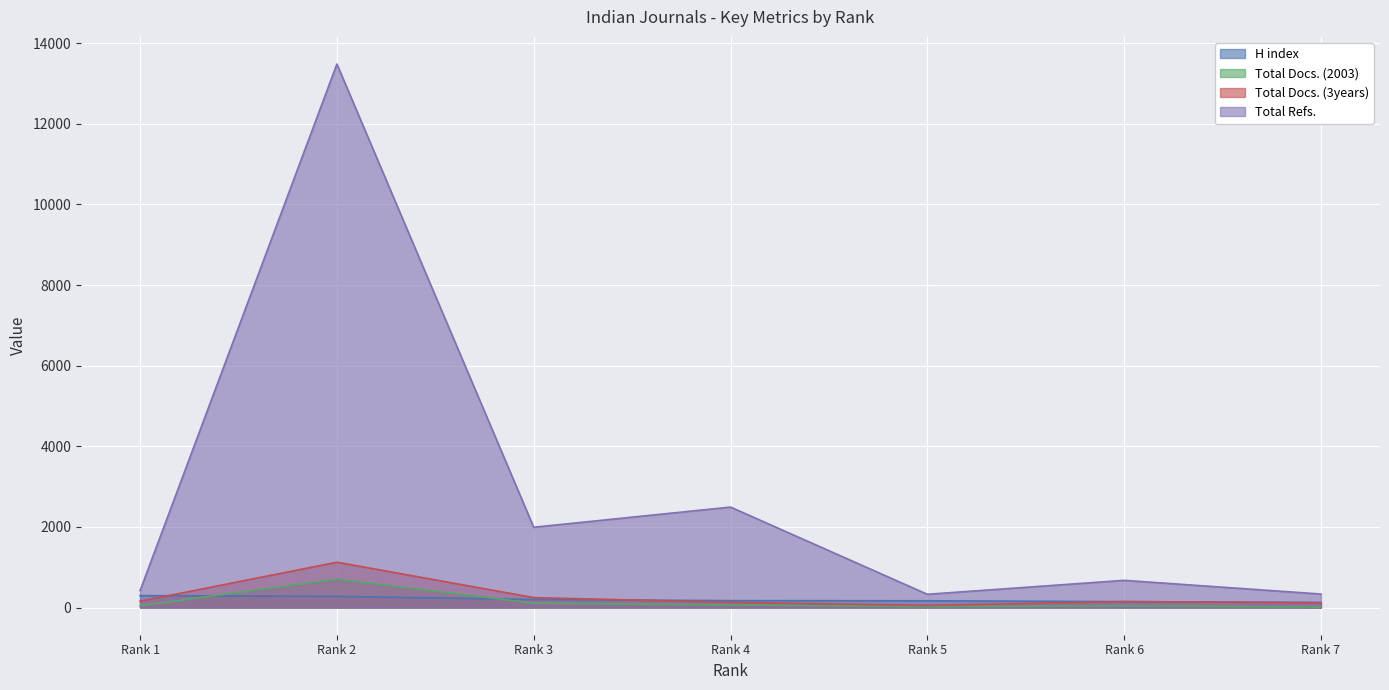

True or false: Total Docs. (3years) and Total Docs. (2003) cross at least once.

False